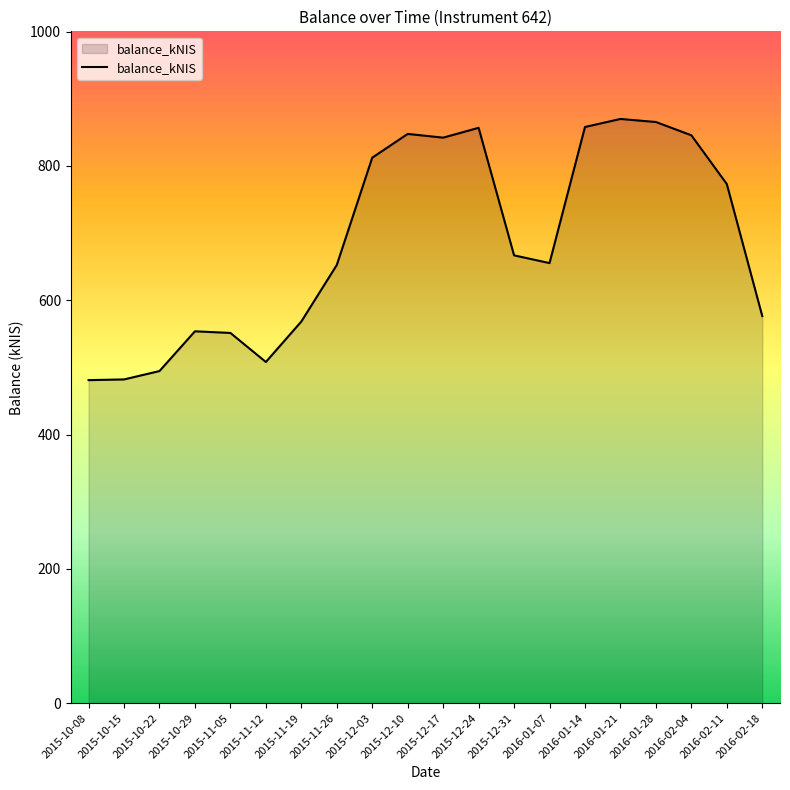

What is the change in value from 2016-01-07 to 2016-01-14?

+202.7